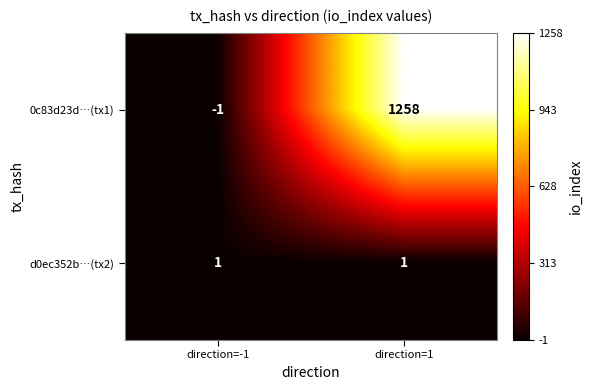

Between direction=-1 and direction=1, which series saw the biggest shift?

0c83d23d…(tx1)